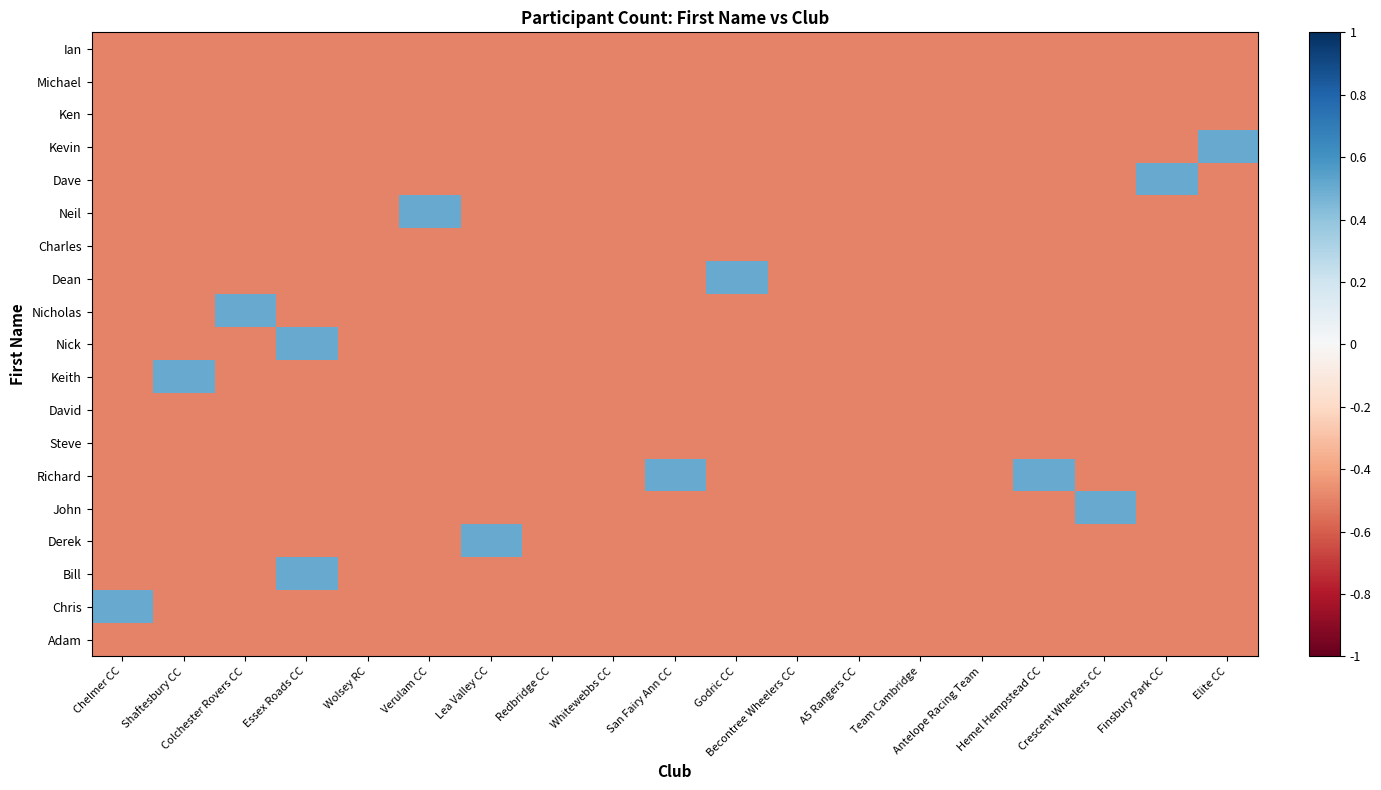

Reading left to right, transcribe all the data shown in this chart.

Ian: Chelmer CC=-0.5	Shaftesbury CC=-0.5	Colchester Rovers CC=-0.5	Essex Roads CC=-0.5	Wolsey RC=-0.5	Verulam CC=-0.5	Lea Valley CC=-0.5	Redbridge CC=-0.5	Whitewebbs CC=-0.5	San Fairy Ann CC=-0.5	Godric CC=-0.5	Becontree Wheelers CC=-0.5	A5 Rangers CC=-0.5	Team Cambridge=-0.5	Antelope Racing Team=-0.5	Hemel Hempstead CC=-0.5	Crescent Wheelers CC=-0.5	Finsbury Park CC=-0.5	Elite CC=-0.5
Michael: Chelmer CC=-0.5	Shaftesbury CC=-0.5	Colchester Rovers CC=-0.5	Essex Roads CC=-0.5	Wolsey RC=-0.5	Verulam CC=-0.5	Lea Valley CC=-0.5	Redbridge CC=-0.5	Whitewebbs CC=-0.5	San Fairy Ann CC=-0.5	Godric CC=-0.5	Becontree Wheelers CC=-0.5	A5 Rangers CC=-0.5	Team Cambridge=-0.5	Antelope Racing Team=-0.5	Hemel Hempstead CC=-0.5	Crescent Wheelers CC=-0.5	Finsbury Park CC=-0.5	Elite CC=-0.5
Ken: Chelmer CC=-0.5	Shaftesbury CC=-0.5	Colchester Rovers CC=-0.5	Essex Roads CC=-0.5	Wolsey RC=-0.5	Verulam CC=-0.5	Lea Valley CC=-0.5	Redbridge CC=-0.5	Whitewebbs CC=-0.5	San Fairy Ann CC=-0.5	Godric CC=-0.5	Becontree Wheelers CC=-0.5	A5 Rangers CC=-0.5	Team Cambridge=-0.5	Antelope Racing Team=-0.5	Hemel Hempstead CC=-0.5	Crescent Wheelers CC=-0.5	Finsbury Park CC=-0.5	Elite CC=-0.5
Kevin: Chelmer CC=-0.5	Shaftesbury CC=-0.5	Colchester Rovers CC=-0.5	Essex Roads CC=-0.5	Wolsey RC=-0.5	Verulam CC=-0.5	Lea Valley CC=-0.5	Redbridge CC=-0.5	Whitewebbs CC=-0.5	San Fairy Ann CC=-0.5	Godric CC=-0.5	Becontree Wheelers CC=-0.5	A5 Rangers CC=-0.5	Team Cambridge=-0.5	Antelope Racing Team=-0.5	Hemel Hempstead CC=-0.5	Crescent Wheelers CC=-0.5	Finsbury Park CC=-0.5	Elite CC=0.5
Dave: Chelmer CC=-0.5	Shaftesbury CC=-0.5	Colchester Rovers CC=-0.5	Essex Roads CC=-0.5	Wolsey RC=-0.5	Verulam CC=-0.5	Lea Valley CC=-0.5	Redbridge CC=-0.5	Whitewebbs CC=-0.5	San Fairy Ann CC=-0.5	Godric CC=-0.5	Becontree Wheelers CC=-0.5	A5 Rangers CC=-0.5	Team Cambridge=-0.5	Antelope Racing Team=-0.5	Hemel Hempstead CC=-0.5	Crescent Wheelers CC=-0.5	Finsbury Park CC=0.5	Elite CC=-0.5
Neil: Chelmer CC=-0.5	Shaftesbury CC=-0.5	Colchester Rovers CC=-0.5	Essex Roads CC=-0.5	Wolsey RC=-0.5	Verulam CC=0.5	Lea Valley CC=-0.5	Redbridge CC=-0.5	Whitewebbs CC=-0.5	San Fairy Ann CC=-0.5	Godric CC=-0.5	Becontree Wheelers CC=-0.5	A5 Rangers CC=-0.5	Team Cambridge=-0.5	Antelope Racing Team=-0.5	Hemel Hempstead CC=-0.5	Crescent Wheelers CC=-0.5	Finsbury Park CC=-0.5	Elite CC=-0.5
Charles: Chelmer CC=-0.5	Shaftesbury CC=-0.5	Colchester Rovers CC=-0.5	Essex Roads CC=-0.5	Wolsey RC=-0.5	Verulam CC=-0.5	Lea Valley CC=-0.5	Redbridge CC=-0.5	Whitewebbs CC=-0.5	San Fairy Ann CC=-0.5	Godric CC=-0.5	Becontree Wheelers CC=-0.5	A5 Rangers CC=-0.5	Team Cambridge=-0.5	Antelope Racing Team=-0.5	Hemel Hempstead CC=-0.5	Crescent Wheelers CC=-0.5	Finsbury Park CC=-0.5	Elite CC=-0.5
Dean: Chelmer CC=-0.5	Shaftesbury CC=-0.5	Colchester Rovers CC=-0.5	Essex Roads CC=-0.5	Wolsey RC=-0.5	Verulam CC=-0.5	Lea Valley CC=-0.5	Redbridge CC=-0.5	Whitewebbs CC=-0.5	San Fairy Ann CC=-0.5	Godric CC=0.5	Becontree Wheelers CC=-0.5	A5 Rangers CC=-0.5	Team Cambridge=-0.5	Antelope Racing Team=-0.5	Hemel Hempstead CC=-0.5	Crescent Wheelers CC=-0.5	Finsbury Park CC=-0.5	Elite CC=-0.5
Nicholas: Chelmer CC=-0.5	Shaftesbury CC=-0.5	Colchester Rovers CC=0.5	Essex Roads CC=-0.5	Wolsey RC=-0.5	Verulam CC=-0.5	Lea Valley CC=-0.5	Redbridge CC=-0.5	Whitewebbs CC=-0.5	San Fairy Ann CC=-0.5	Godric CC=-0.5	Becontree Wheelers CC=-0.5	A5 Rangers CC=-0.5	Team Cambridge=-0.5	Antelope Racing Team=-0.5	Hemel Hempstead CC=-0.5	Crescent Wheelers CC=-0.5	Finsbury Park CC=-0.5	Elite CC=-0.5
Nick: Chelmer CC=-0.5	Shaftesbury CC=-0.5	Colchester Rovers CC=-0.5	Essex Roads CC=0.5	Wolsey RC=-0.5	Verulam CC=-0.5	Lea Valley CC=-0.5	Redbridge CC=-0.5	Whitewebbs CC=-0.5	San Fairy Ann CC=-0.5	Godric CC=-0.5	Becontree Wheelers CC=-0.5	A5 Rangers CC=-0.5	Team Cambridge=-0.5	Antelope Racing Team=-0.5	Hemel Hempstead CC=-0.5	Crescent Wheelers CC=-0.5	Finsbury Park CC=-0.5	Elite CC=-0.5
Keith: Chelmer CC=-0.5	Shaftesbury CC=0.5	Colchester Rovers CC=-0.5	Essex Roads CC=-0.5	Wolsey RC=-0.5	Verulam CC=-0.5	Lea Valley CC=-0.5	Redbridge CC=-0.5	Whitewebbs CC=-0.5	San Fairy Ann CC=-0.5	Godric CC=-0.5	Becontree Wheelers CC=-0.5	A5 Rangers CC=-0.5	Team Cambridge=-0.5	Antelope Racing Team=-0.5	Hemel Hempstead CC=-0.5	Crescent Wheelers CC=-0.5	Finsbury Park CC=-0.5	Elite CC=-0.5
David: Chelmer CC=-0.5	Shaftesbury CC=-0.5	Colchester Rovers CC=-0.5	Essex Roads CC=-0.5	Wolsey RC=-0.5	Verulam CC=-0.5	Lea Valley CC=-0.5	Redbridge CC=-0.5	Whitewebbs CC=-0.5	San Fairy Ann CC=-0.5	Godric CC=-0.5	Becontree Wheelers CC=-0.5	A5 Rangers CC=-0.5	Team Cambridge=-0.5	Antelope Racing Team=-0.5	Hemel Hempstead CC=-0.5	Crescent Wheelers CC=-0.5	Finsbury Park CC=-0.5	Elite CC=-0.5
Steve: Chelmer CC=-0.5	Shaftesbury CC=-0.5	Colchester Rovers CC=-0.5	Essex Roads CC=-0.5	Wolsey RC=-0.5	Verulam CC=-0.5	Lea Valley CC=-0.5	Redbridge CC=-0.5	Whitewebbs CC=-0.5	San Fairy Ann CC=-0.5	Godric CC=-0.5	Becontree Wheelers CC=-0.5	A5 Rangers CC=-0.5	Team Cambridge=-0.5	Antelope Racing Team=-0.5	Hemel Hempstead CC=-0.5	Crescent Wheelers CC=-0.5	Finsbury Park CC=-0.5	Elite CC=-0.5
Richard: Chelmer CC=-0.5	Shaftesbury CC=-0.5	Colchester Rovers CC=-0.5	Essex Roads CC=-0.5	Wolsey RC=-0.5	Verulam CC=-0.5	Lea Valley CC=-0.5	Redbridge CC=-0.5	Whitewebbs CC=-0.5	San Fairy Ann CC=0.5	Godric CC=-0.5	Becontree Wheelers CC=-0.5	A5 Rangers CC=-0.5	Team Cambridge=-0.5	Antelope Racing Team=-0.5	Hemel Hempstead CC=0.5	Crescent Wheelers CC=-0.5	Finsbury Park CC=-0.5	Elite CC=-0.5
John: Chelmer CC=-0.5	Shaftesbury CC=-0.5	Colchester Rovers CC=-0.5	Essex Roads CC=-0.5	Wolsey RC=-0.5	Verulam CC=-0.5	Lea Valley CC=-0.5	Redbridge CC=-0.5	Whitewebbs CC=-0.5	San Fairy Ann CC=-0.5	Godric CC=-0.5	Becontree Wheelers CC=-0.5	A5 Rangers CC=-0.5	Team Cambridge=-0.5	Antelope Racing Team=-0.5	Hemel Hempstead CC=-0.5	Crescent Wheelers CC=0.5	Finsbury Park CC=-0.5	Elite CC=-0.5
Derek: Chelmer CC=-0.5	Shaftesbury CC=-0.5	Colchester Rovers CC=-0.5	Essex Roads CC=-0.5	Wolsey RC=-0.5	Verulam CC=-0.5	Lea Valley CC=0.5	Redbridge CC=-0.5	Whitewebbs CC=-0.5	San Fairy Ann CC=-0.5	Godric CC=-0.5	Becontree Wheelers CC=-0.5	A5 Rangers CC=-0.5	Team Cambridge=-0.5	Antelope Racing Team=-0.5	Hemel Hempstead CC=-0.5	Crescent Wheelers CC=-0.5	Finsbury Park CC=-0.5	Elite CC=-0.5
Bill: Chelmer CC=-0.5	Shaftesbury CC=-0.5	Colchester Rovers CC=-0.5	Essex Roads CC=0.5	Wolsey RC=-0.5	Verulam CC=-0.5	Lea Valley CC=-0.5	Redbridge CC=-0.5	Whitewebbs CC=-0.5	San Fairy Ann CC=-0.5	Godric CC=-0.5	Becontree Wheelers CC=-0.5	A5 Rangers CC=-0.5	Team Cambridge=-0.5	Antelope Racing Team=-0.5	Hemel Hempstead CC=-0.5	Crescent Wheelers CC=-0.5	Finsbury Park CC=-0.5	Elite CC=-0.5
Chris: Chelmer CC=0.5	Shaftesbury CC=-0.5	Colchester Rovers CC=-0.5	Essex Roads CC=-0.5	Wolsey RC=-0.5	Verulam CC=-0.5	Lea Valley CC=-0.5	Redbridge CC=-0.5	Whitewebbs CC=-0.5	San Fairy Ann CC=-0.5	Godric CC=-0.5	Becontree Wheelers CC=-0.5	A5 Rangers CC=-0.5	Team Cambridge=-0.5	Antelope Racing Team=-0.5	Hemel Hempstead CC=-0.5	Crescent Wheelers CC=-0.5	Finsbury Park CC=-0.5	Elite CC=-0.5
Adam: Chelmer CC=-0.5	Shaftesbury CC=-0.5	Colchester Rovers CC=-0.5	Essex Roads CC=-0.5	Wolsey RC=-0.5	Verulam CC=-0.5	Lea Valley CC=-0.5	Redbridge CC=-0.5	Whitewebbs CC=-0.5	San Fairy Ann CC=-0.5	Godric CC=-0.5	Becontree Wheelers CC=-0.5	A5 Rangers CC=-0.5	Team Cambridge=-0.5	Antelope Racing Team=-0.5	Hemel Hempstead CC=-0.5	Crescent Wheelers CC=-0.5	Finsbury Park CC=-0.5	Elite CC=-0.5